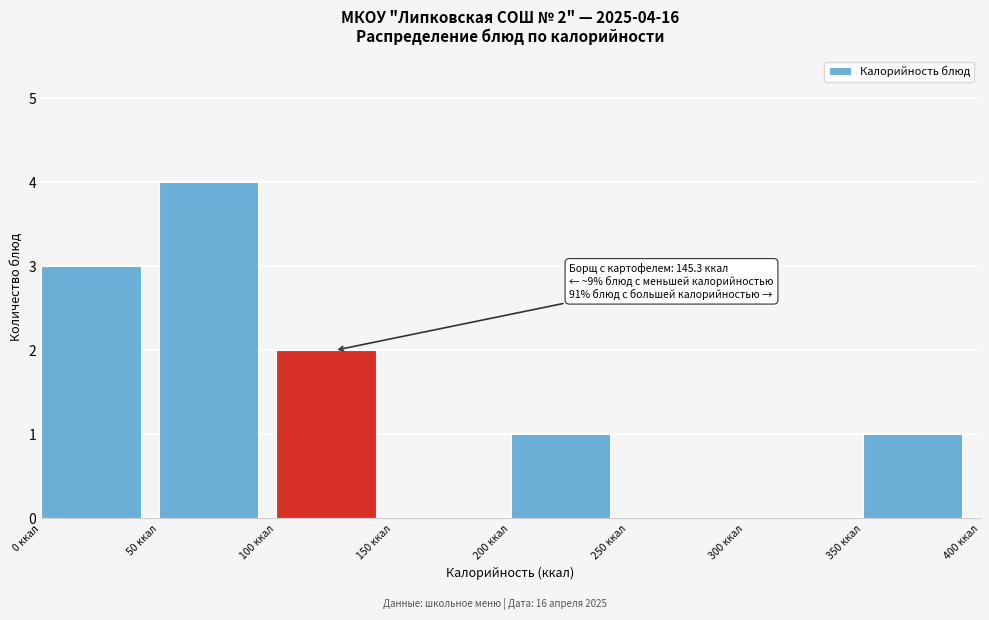

Over which range of the x-axis is the bar tallest?

50 to 100